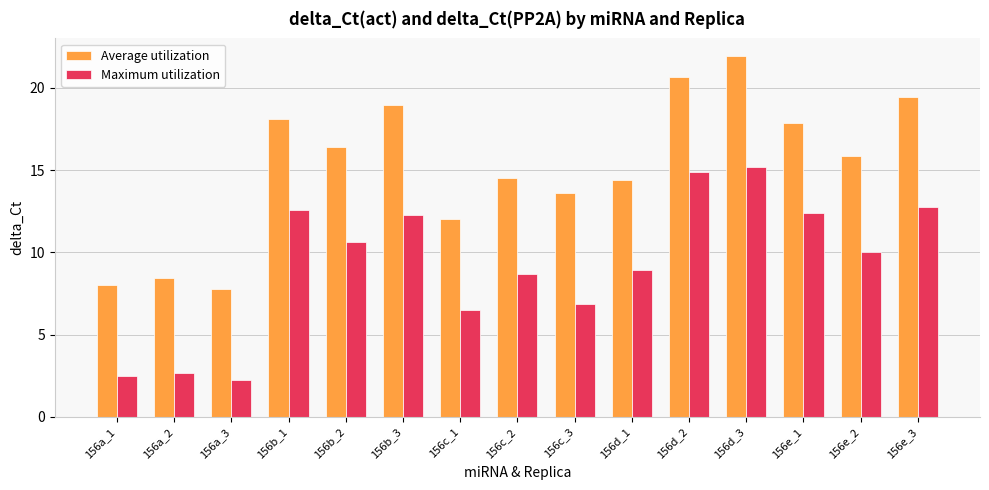

How many bars are there in total?

30